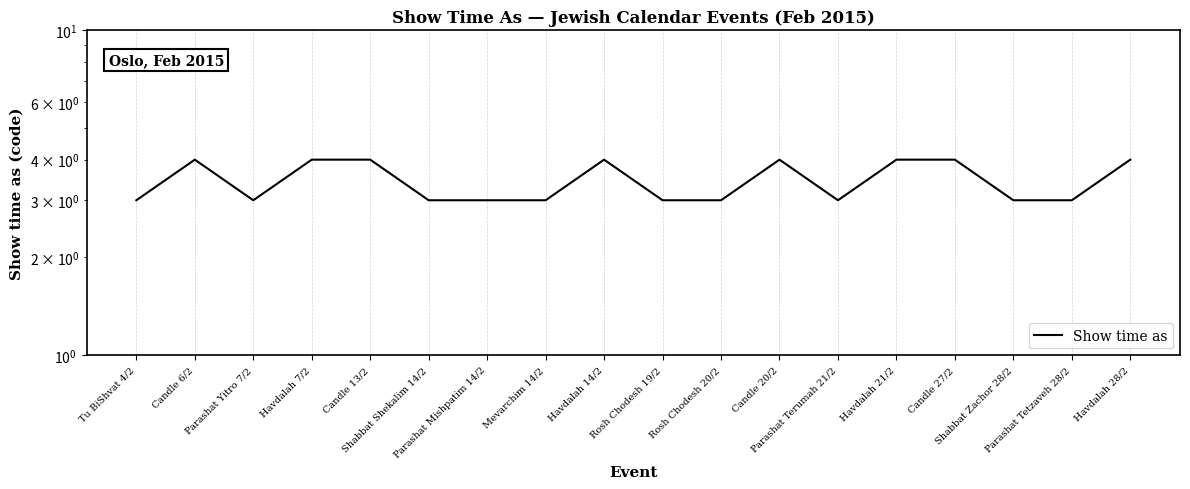

Which label corresponds to the largest value in the chart?

Candle 6/2